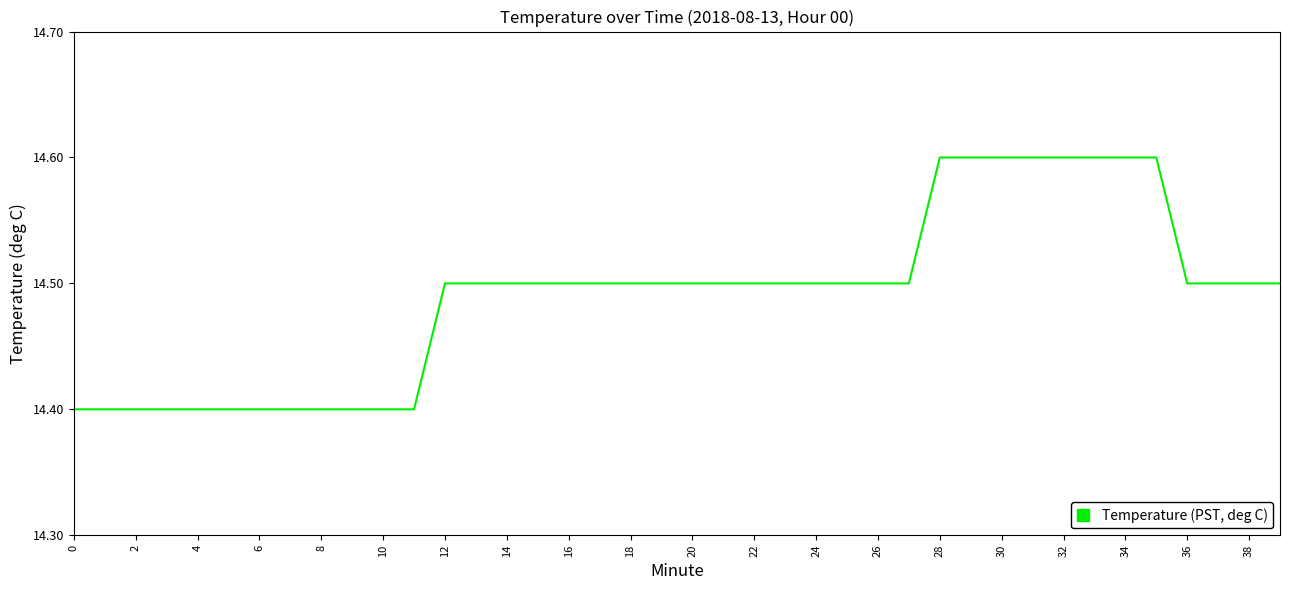

What is the minimum value shown in the chart?

14.4